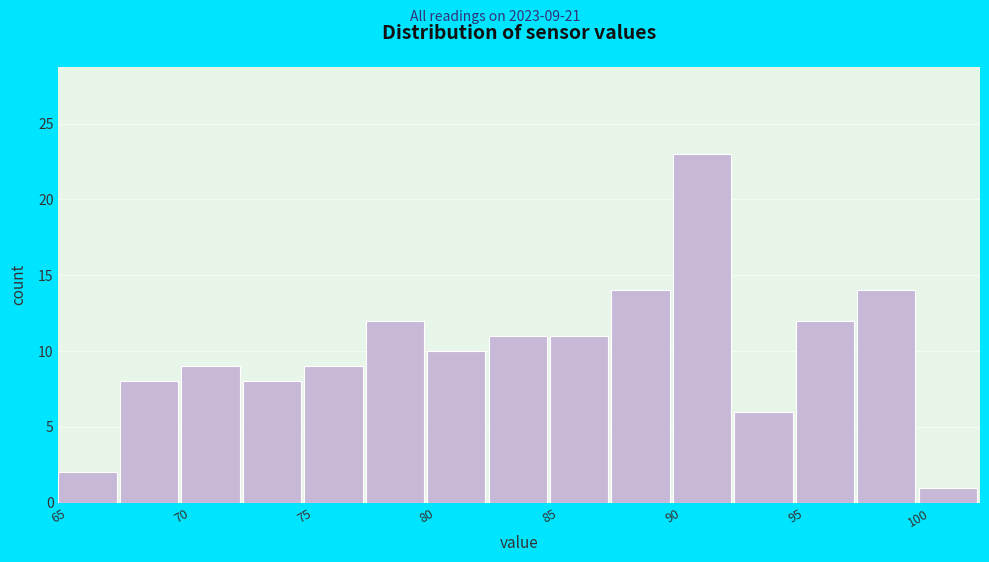

Over which range of the x-axis is the bar tallest?

90.0 to 92.5